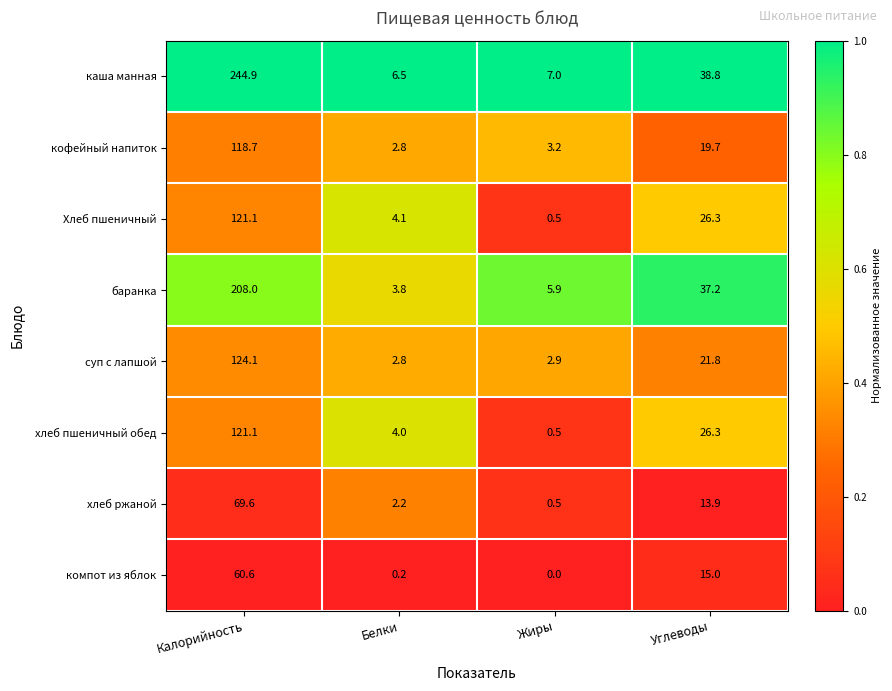

Where is хлеб пшеничный обед nearest to the value 60?

Углеводы